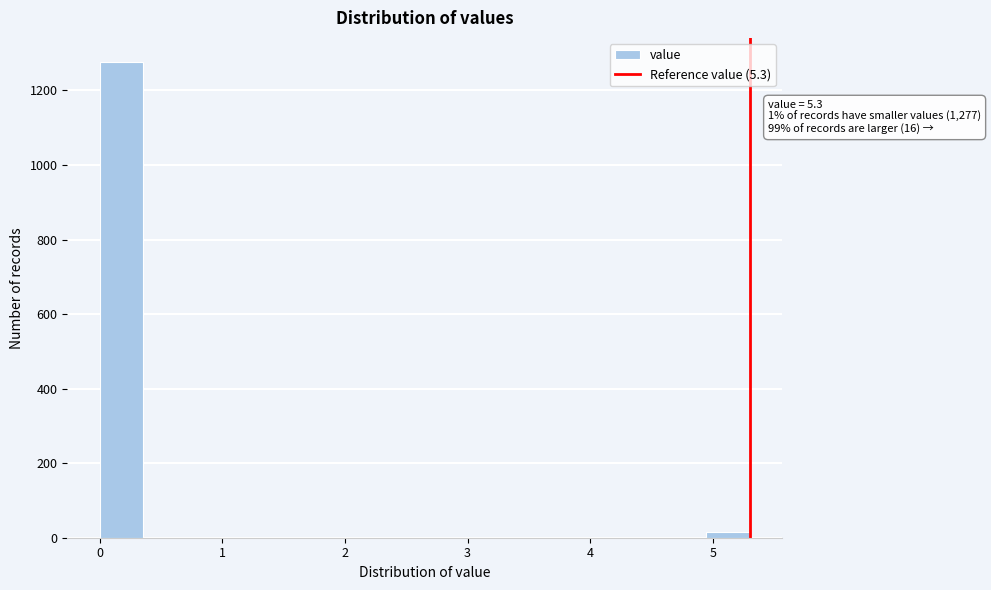

Around what value on the x-axis is the tallest bar? Give the approximate position of its centre, as read against the axis.

0.2